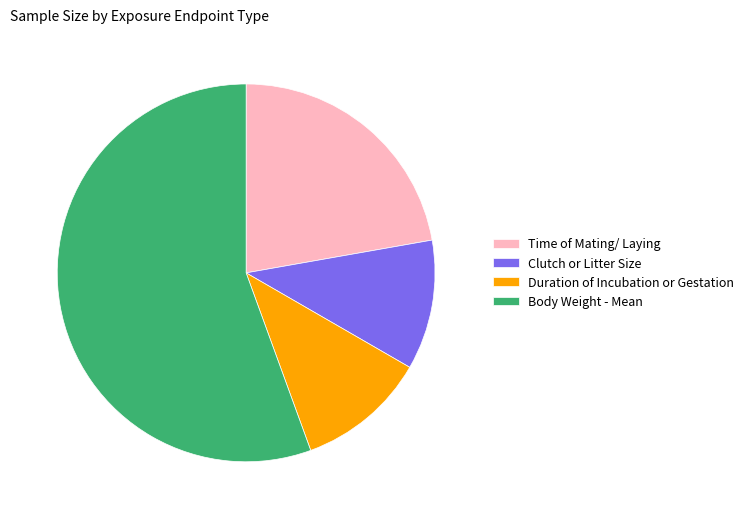

How many slices are in this pie chart?

4